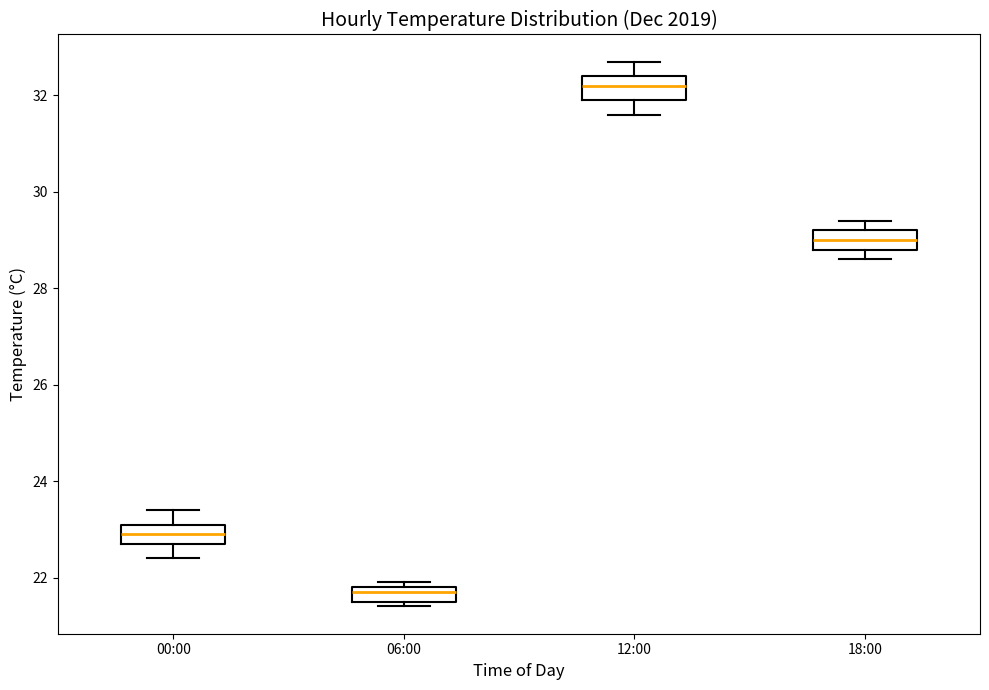

Reading left to right, read every box against the y-axis: the position of its median line, the range the box covers, and the ends of its whiskers. The values are not printed on the chart, so give them approximately, as read against the axis.

00:00: median 23.0, box 22.8 to 23.2, whiskers 22.4 to 23.4
06:00: median 21.8 (just below the box's upper edge), box 21.6 to 21.8, whiskers 21.4 to 22.0
12:00: median 32.2, box 32.0 to 32.4, whiskers 31.6 to 32.8
18:00: median 29.0, box 28.8 to 29.2, whiskers 28.6 to 29.4